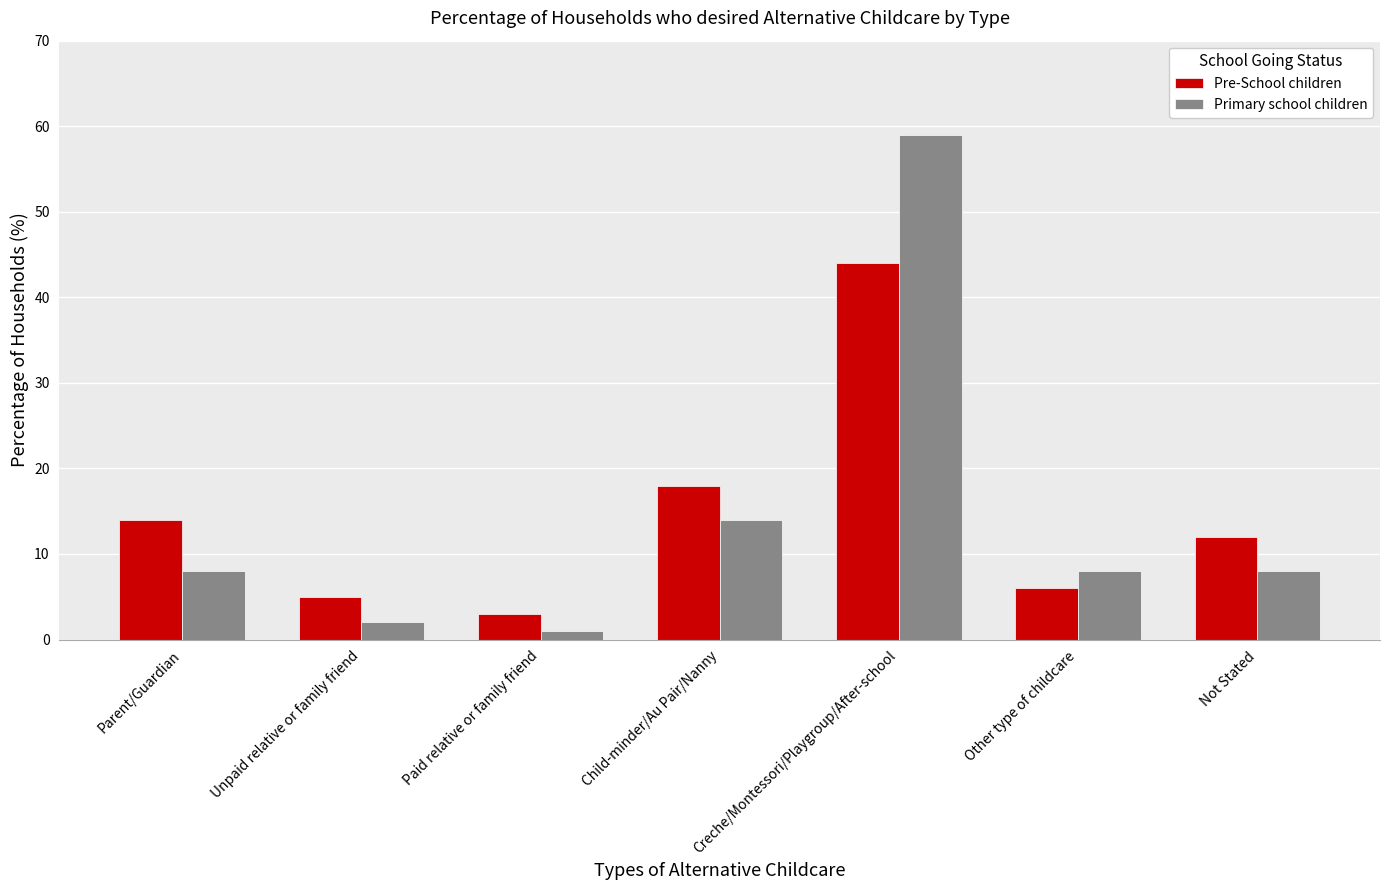

At which category does the chart reach its minimum across all series?

Paid relative or family friend